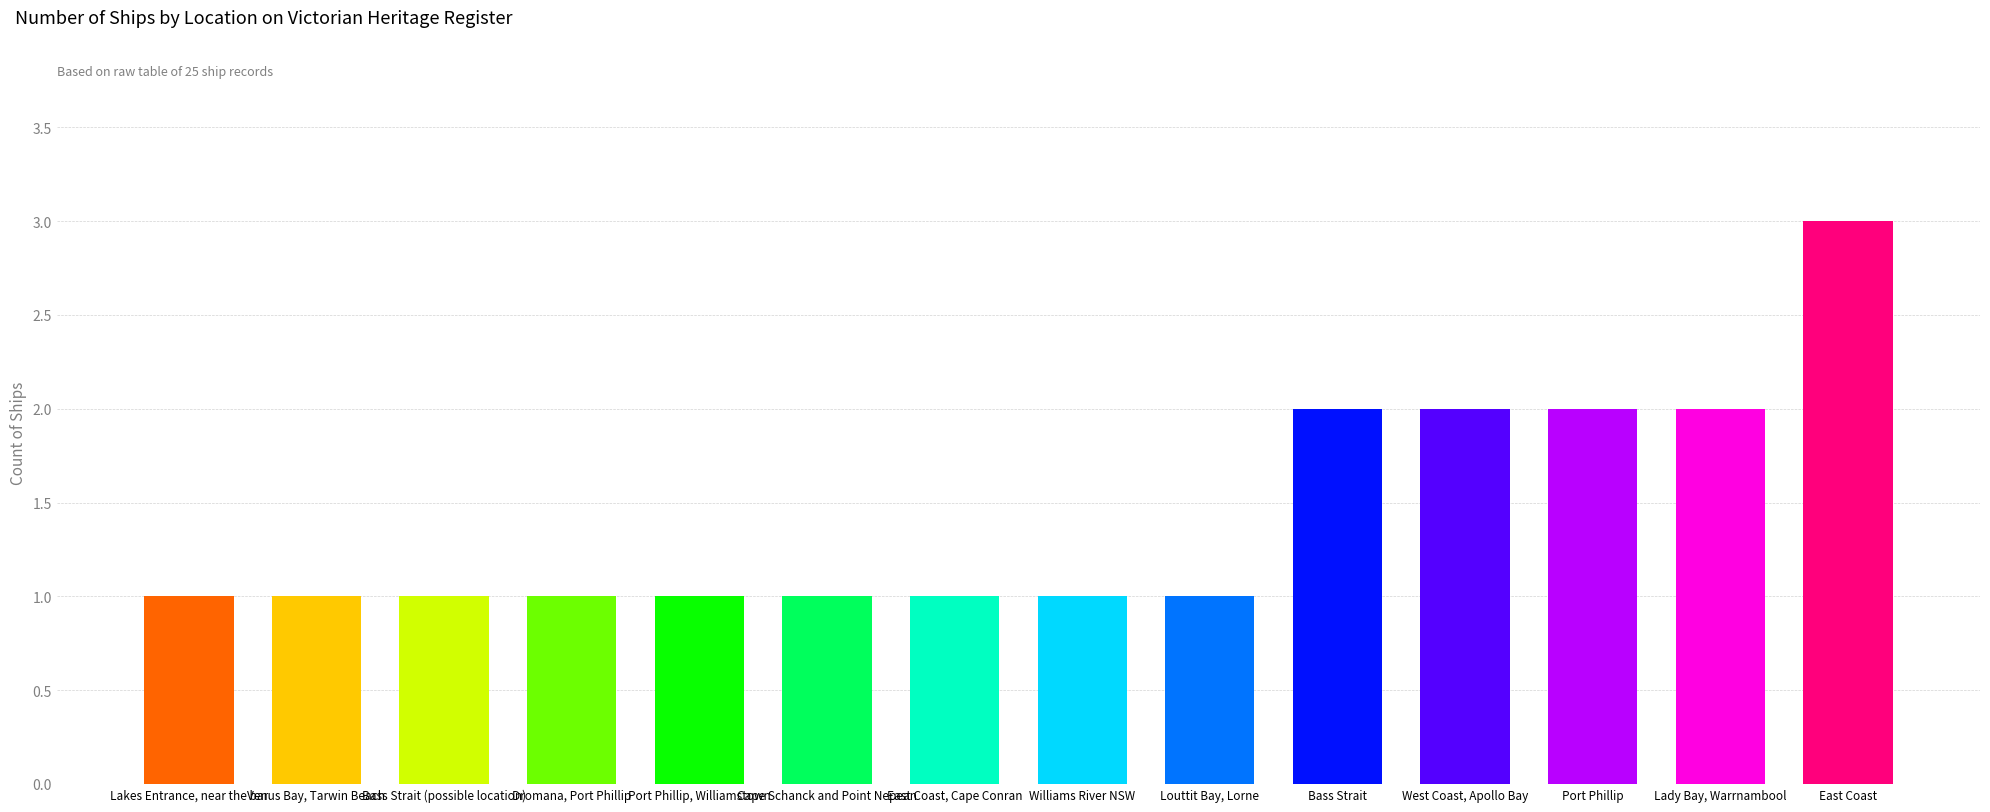

What is the difference between the second highest and second lowest values?

1